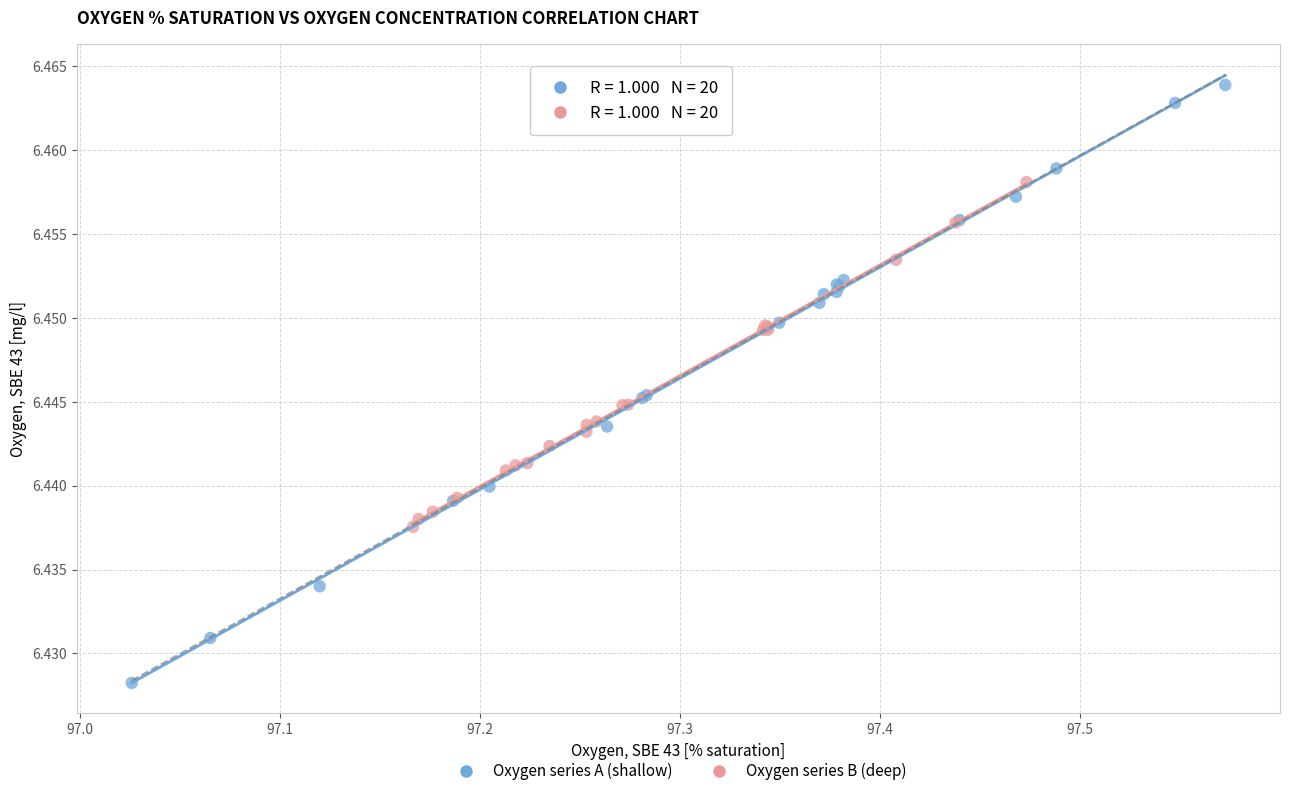

Which series has the widest spread of Y values?

Oxygen series A (shallow)